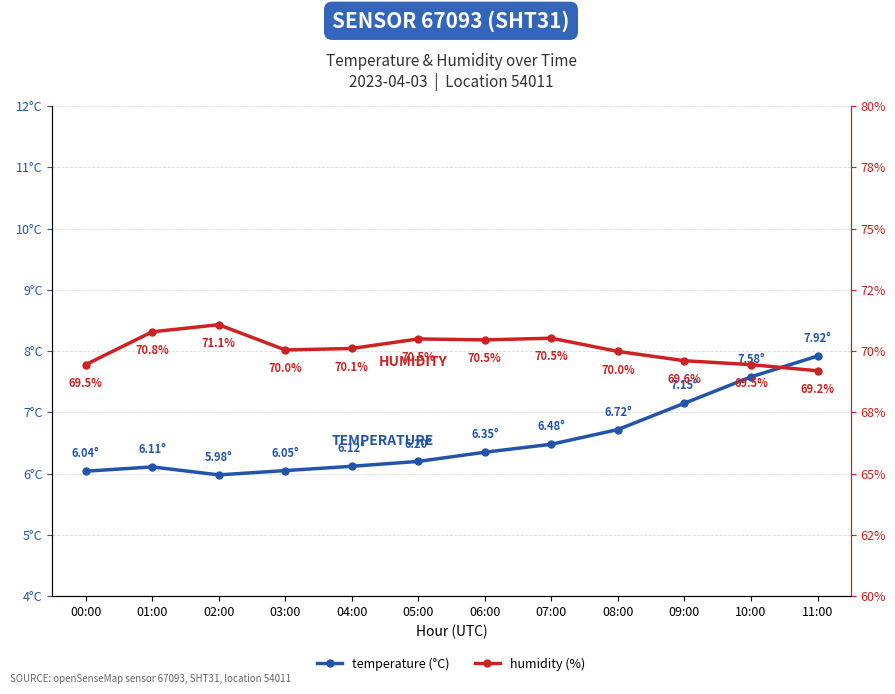

What is the difference between the maximum and minimum values in the humidity series?

1.9